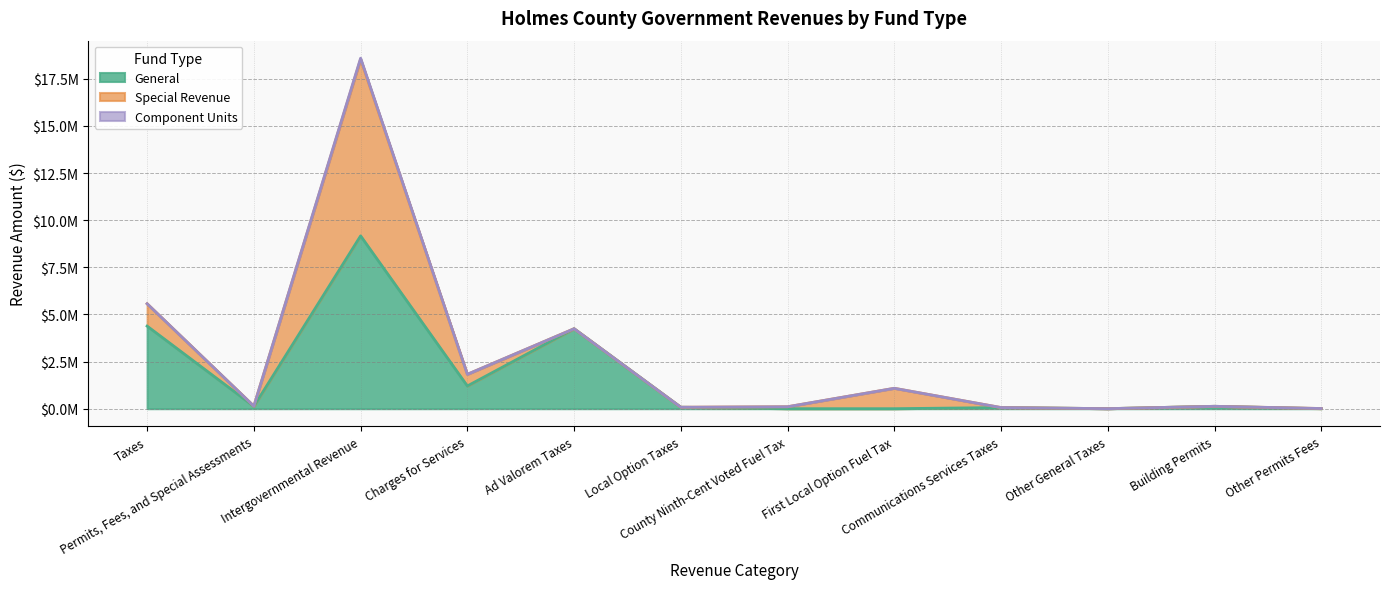

Which series has the largest total across all categories?

General